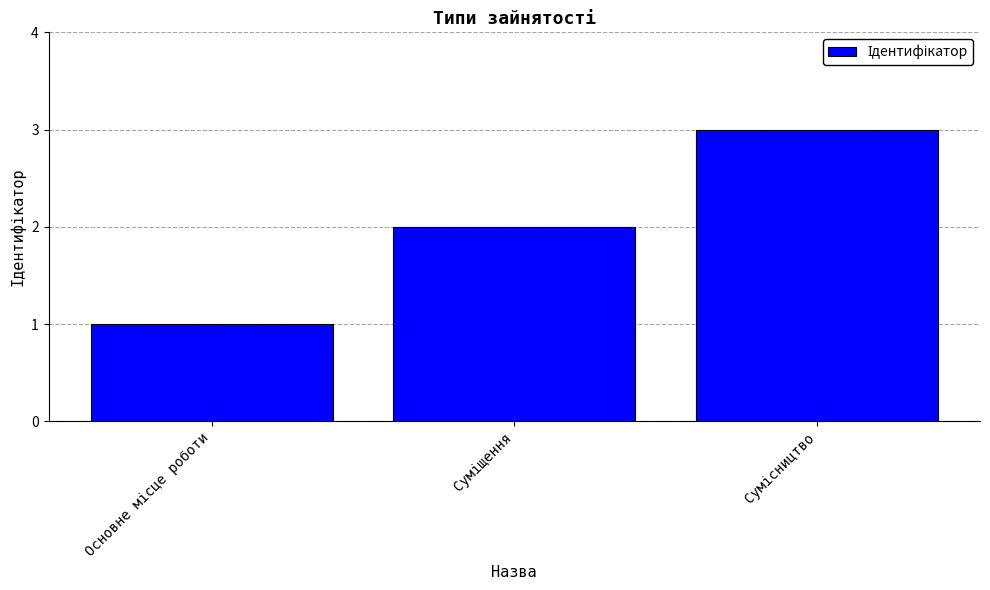

What is the difference between the maximum and minimum values?

2